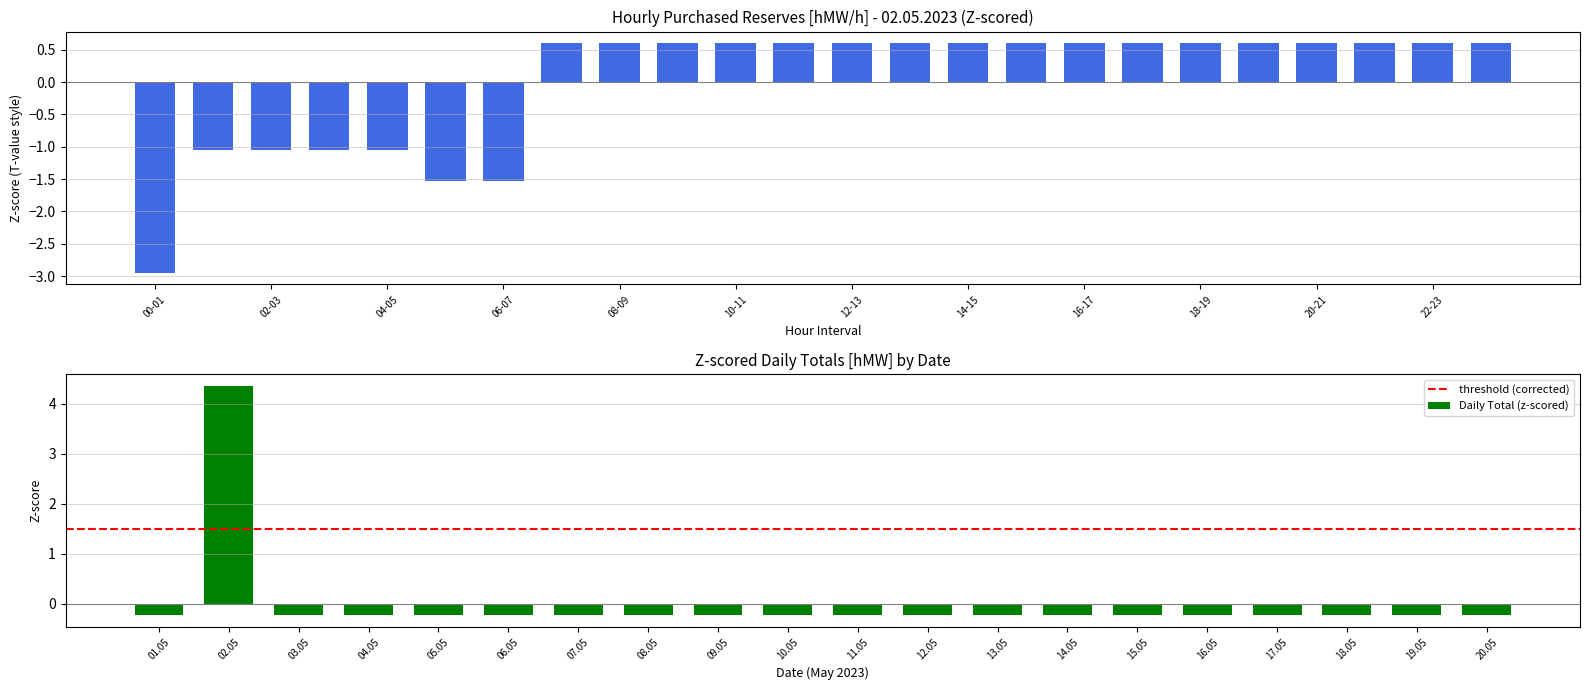

Are the bars horizontal?

No